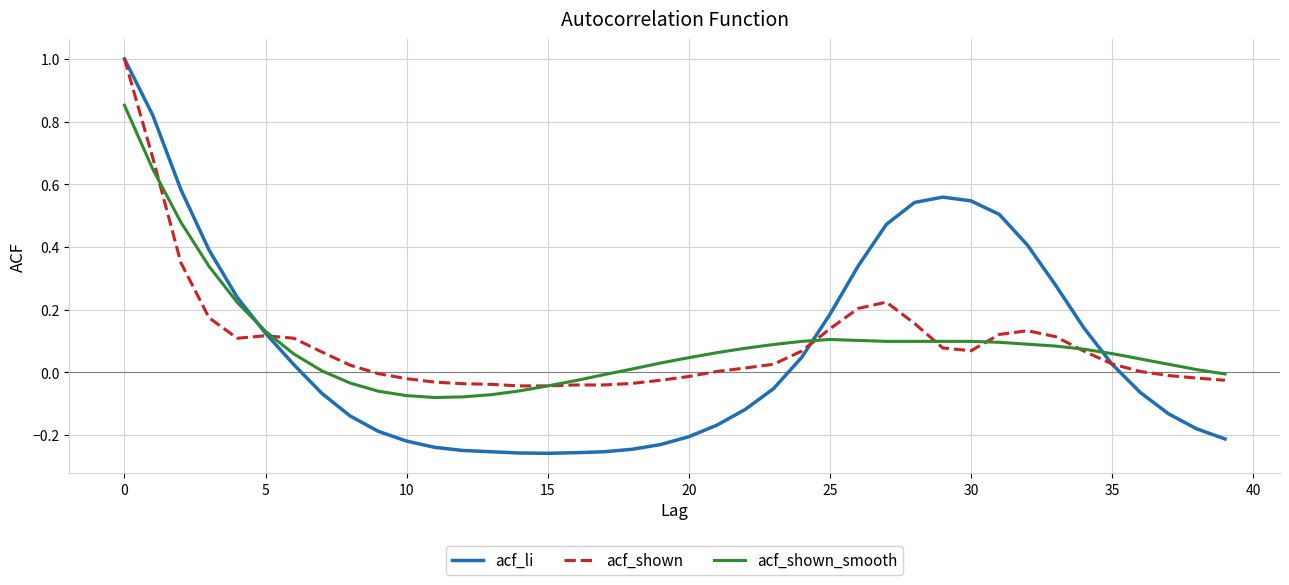

What is the maximum value for acf_shown?

1.0